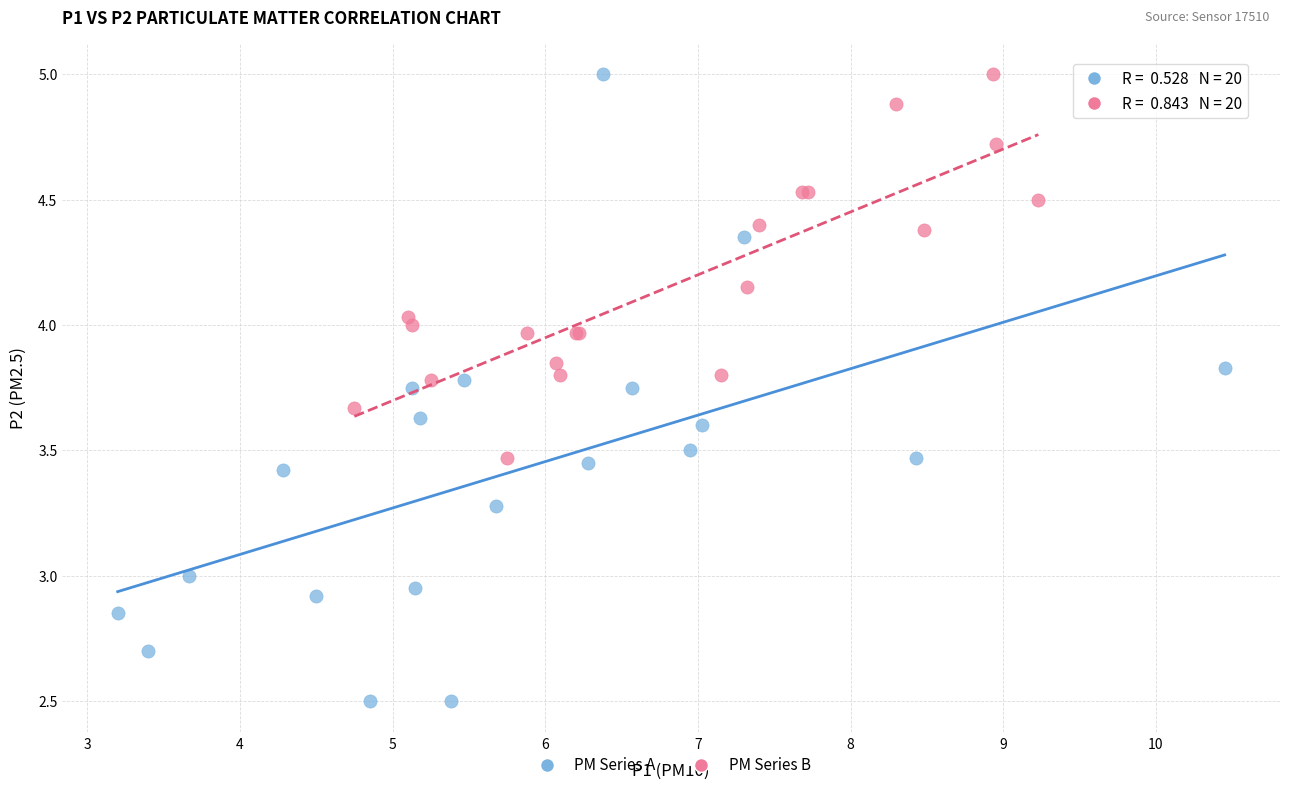

Which series contains the lowest Y value?

PM Series A